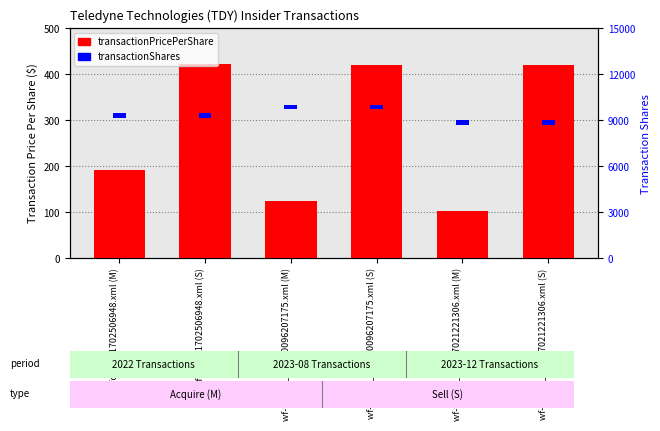

Which label corresponds to the smallest value in the chart?

wf-form4_167097021221306.xml (M)